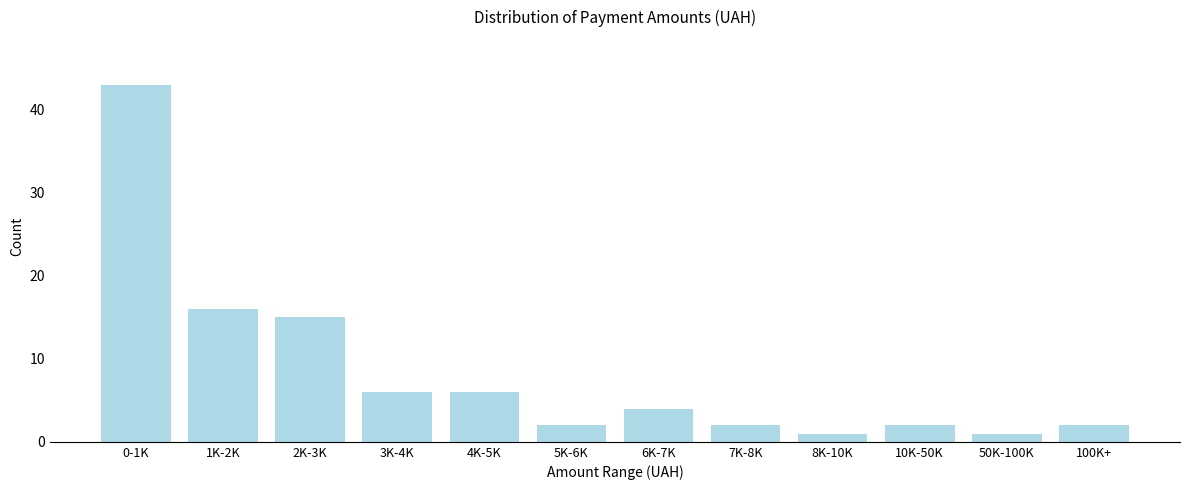

Reading right to left, what are all the values shown in this chart?

100K+=2	50K-100K=1	10K-50K=2	8K-10K=1	7K-8K=2	6K-7K=4	5K-6K=2	4K-5K=6	3K-4K=6	2K-3K=15	1K-2K=16	0-1K=43